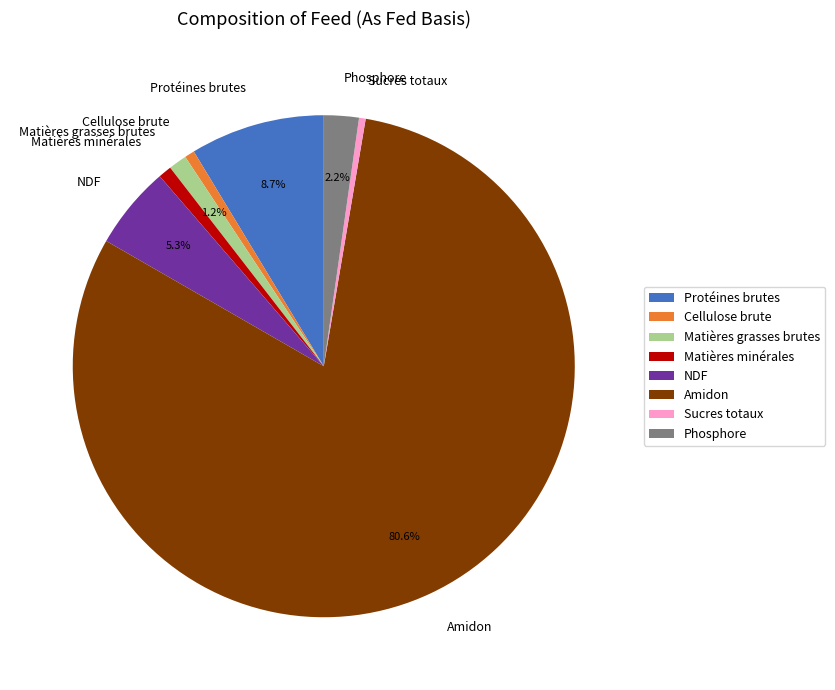

True or false: NDF accounts for 1% of the total.

False